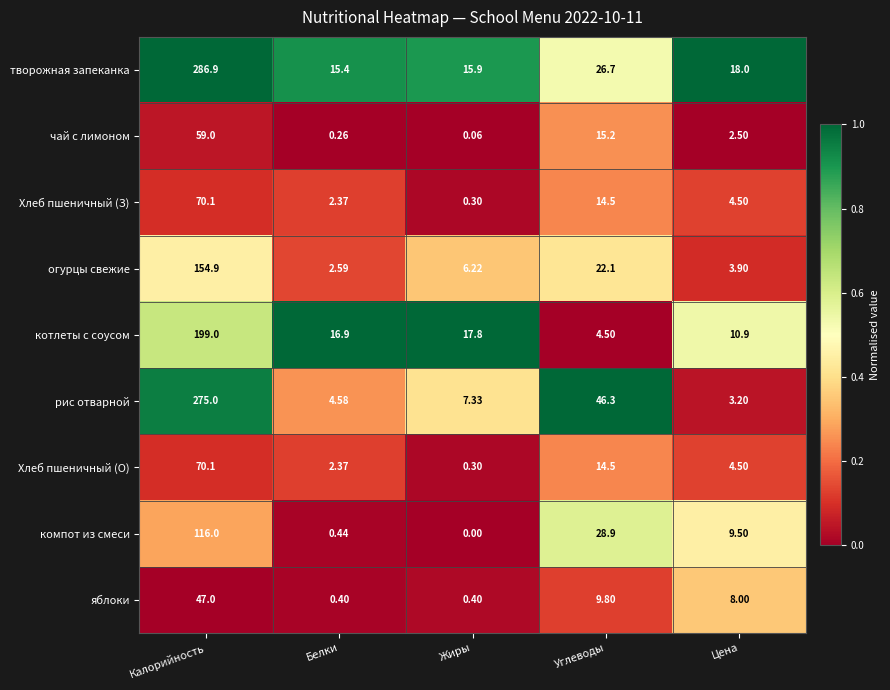

How many distinct data groups are displayed?

9